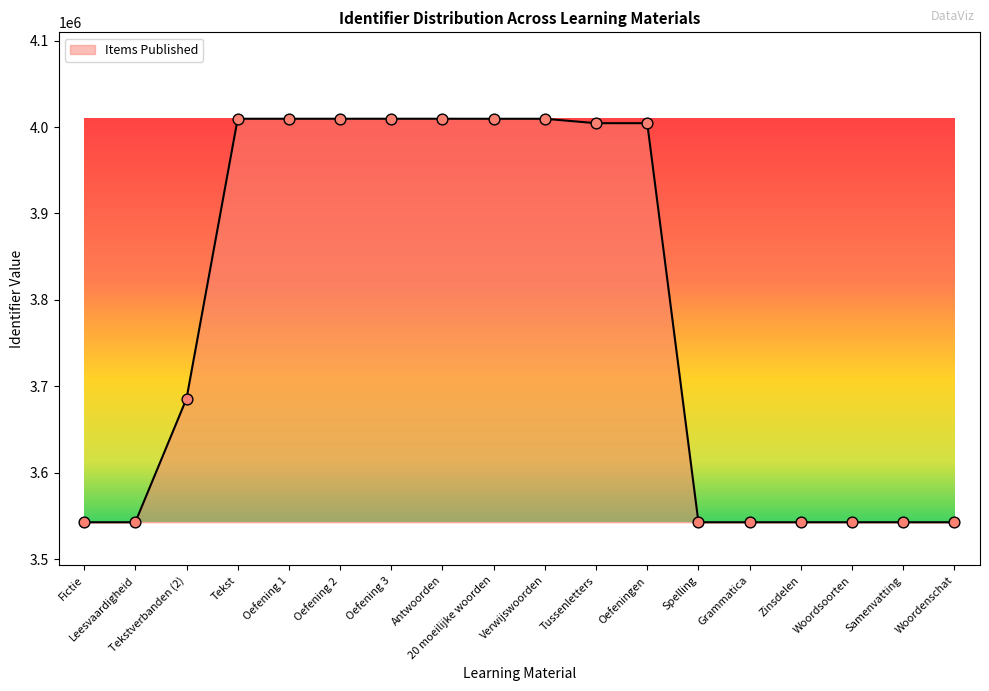

Approximately how many times larger is the value at Antwoorden compared to Grammatica?

1.1